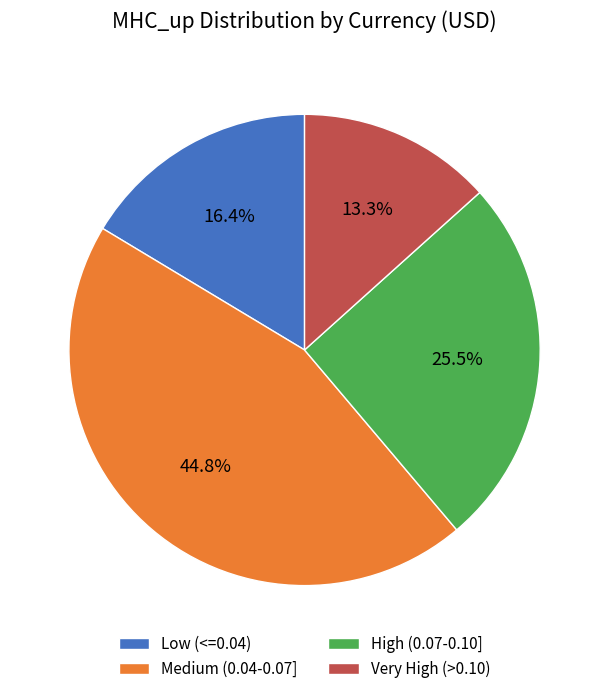

Is there any slice that represents more than half of the pie?

No